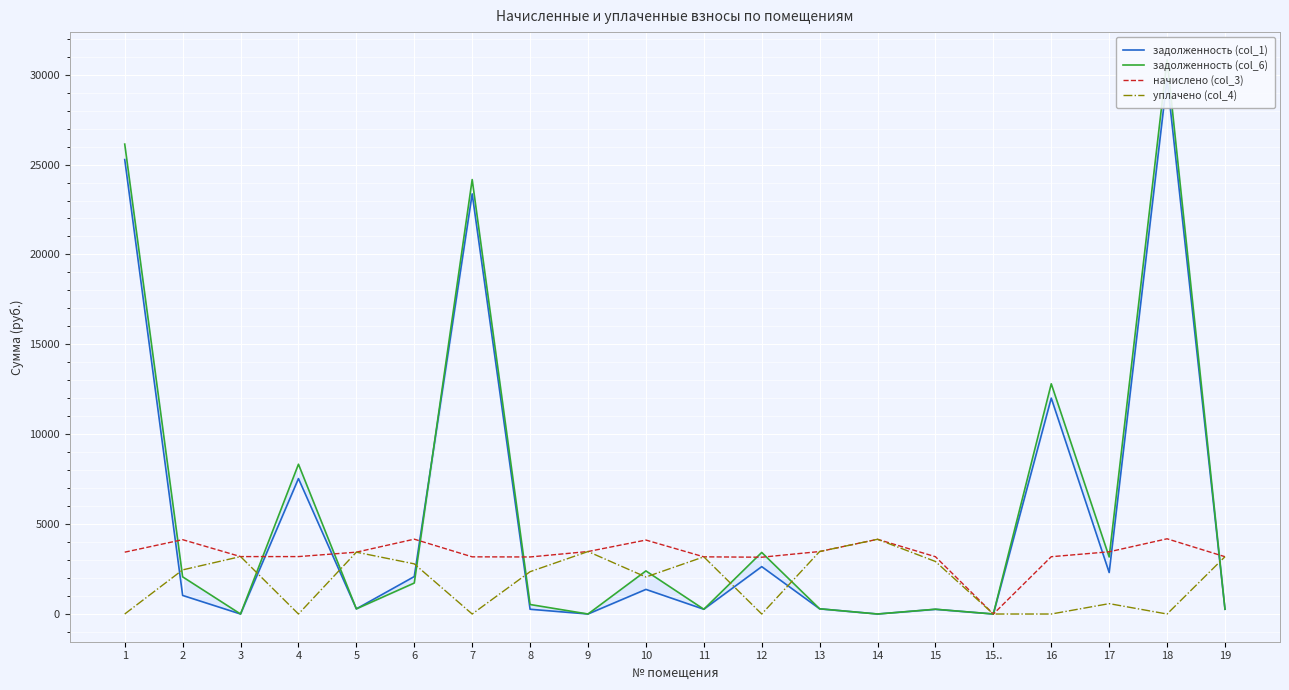

How many lines are shown in the chart?

4